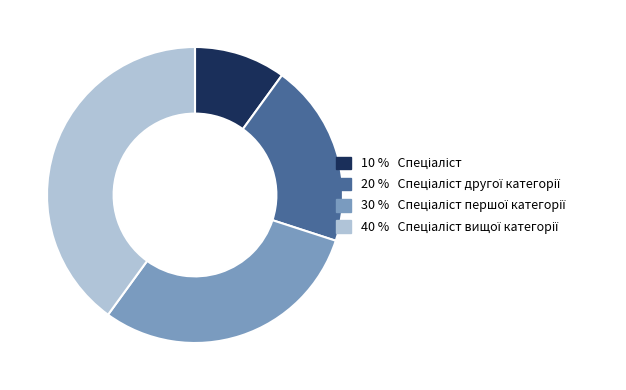

Is there any slice that represents more than half of the pie?

No